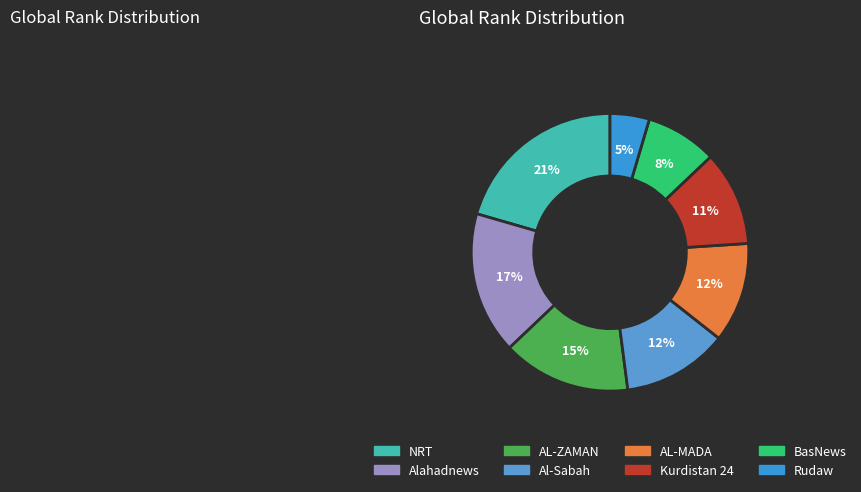

Count the number of slices in the pie.

8